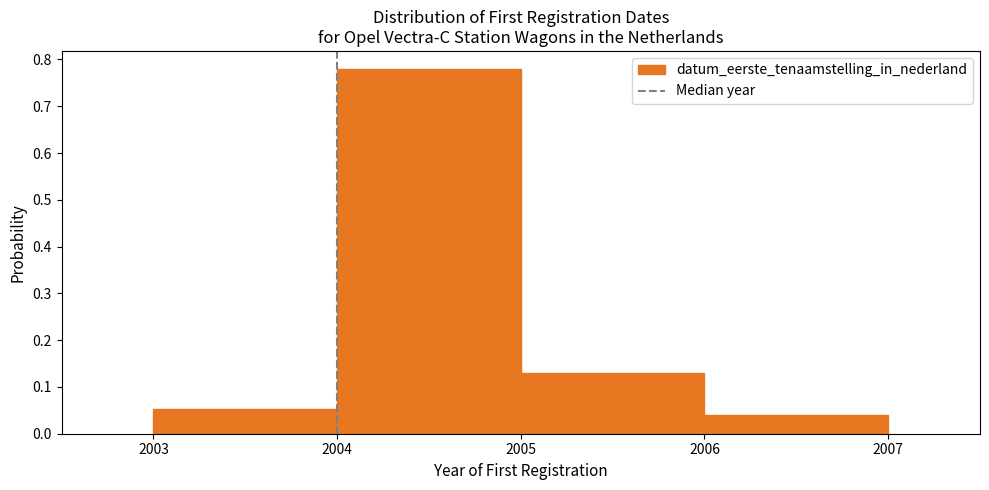

How tall is the bar that spans 2006 to 2007 on the x-axis? The values are not printed on the chart, so give them approximately, as read against the axis.

0.04